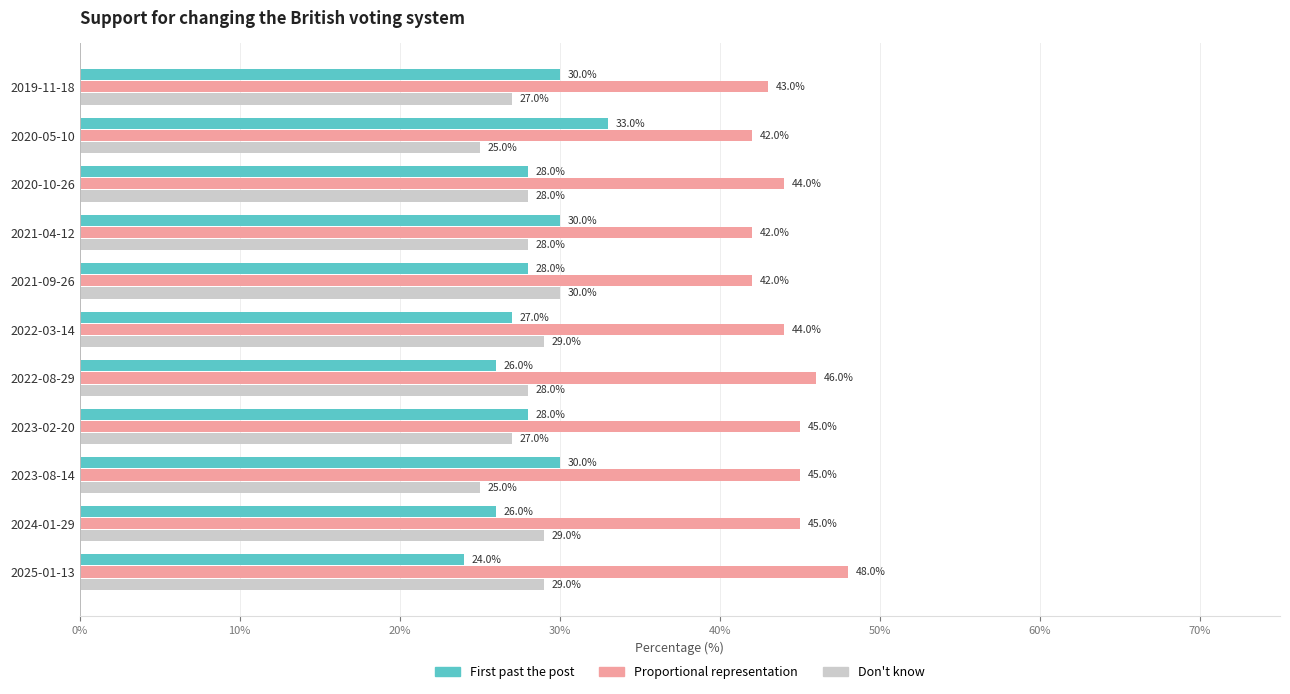

What is the spread (max minus min) of values at 2023-02-20?

18.0